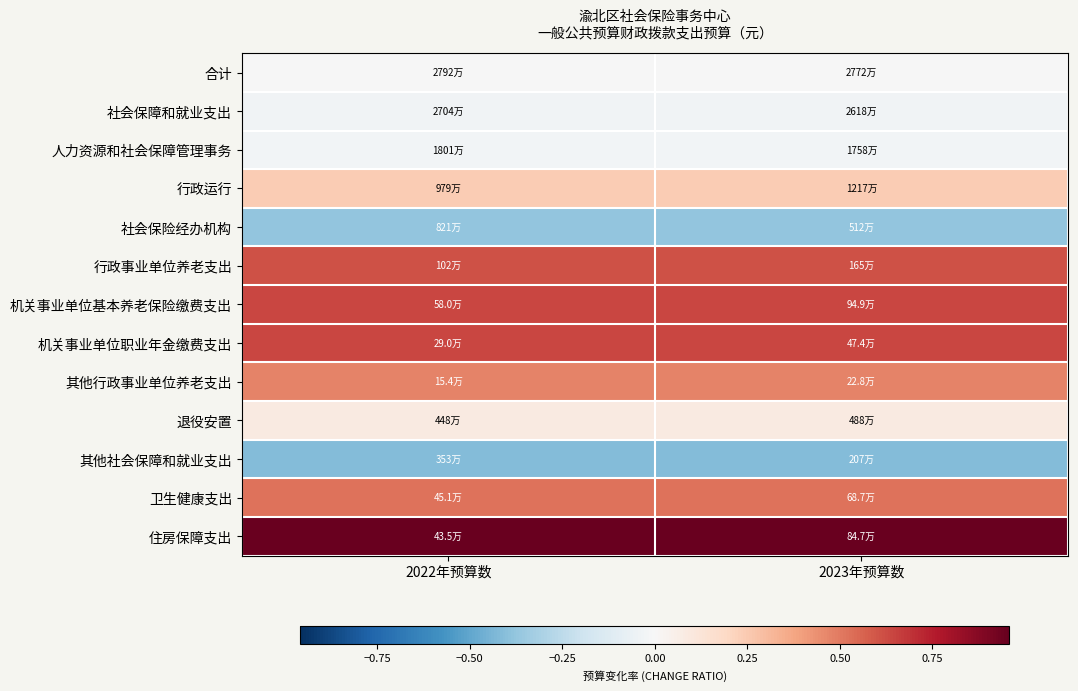

Reading right to left, what are all the values shown in this chart?

合计: 2023年预算数=-0.0	2022年预算数=-0.0
社会保障和就业支出: 2023年预算数=-0.0	2022年预算数=-0.0
人力资源和社会保障管理事务: 2023年预算数=-0.0	2022年预算数=-0.0
行政运行: 2023年预算数=0.2	2022年预算数=0.2
社会保险经办机构: 2023年预算数=-0.4	2022年预算数=-0.4
行政事业单位养老支出: 2023年预算数=0.6	2022年预算数=0.6
机关事业单位基本养老保险缴费支出: 2023年预算数=0.6	2022年预算数=0.6
机关事业单位职业年金缴费支出: 2023年预算数=0.6	2022年预算数=0.6
其他行政事业单位养老支出: 2023年预算数=0.5	2022年预算数=0.5
退役安置: 2023年预算数=0.1	2022年预算数=0.1
其他社会保障和就业支出: 2023年预算数=-0.4	2022年预算数=-0.4
卫生健康支出: 2023年预算数=0.5	2022年预算数=0.5
住房保障支出: 2023年预算数=0.9	2022年预算数=0.9